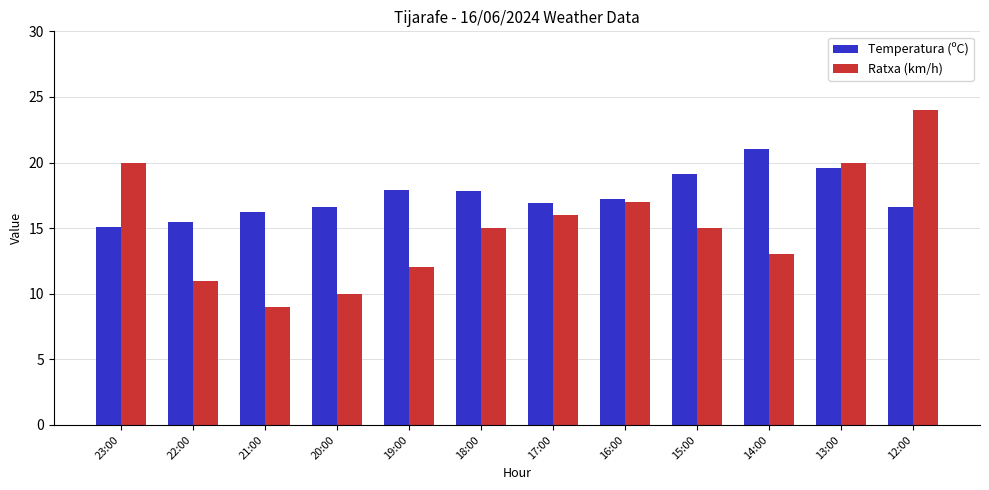

What is the difference between the Temperatura (ºC) values at 15:00 and 14:00?

1.9